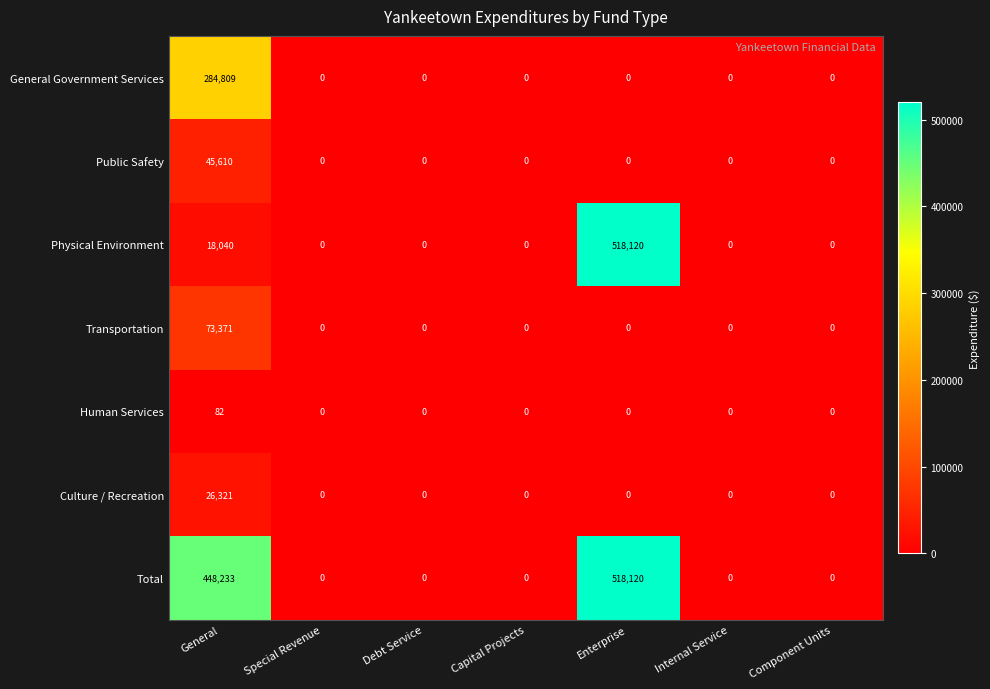

At which category does the chart reach its peak across all series?

Enterprise